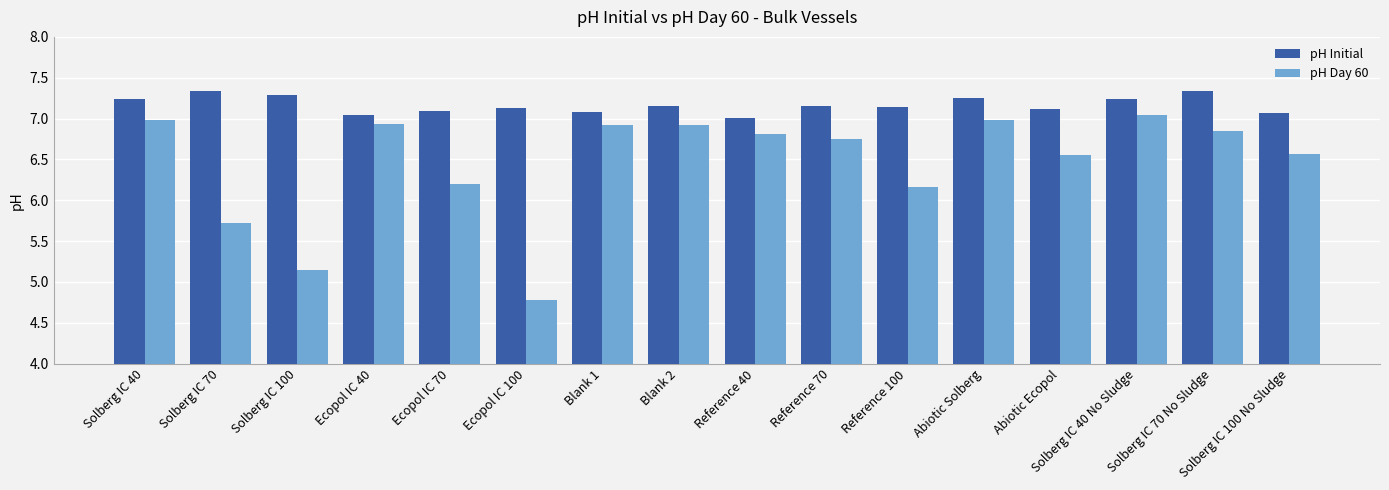

True or false: pH Initial has a value of 1.9 at Solberg IC 100.

False